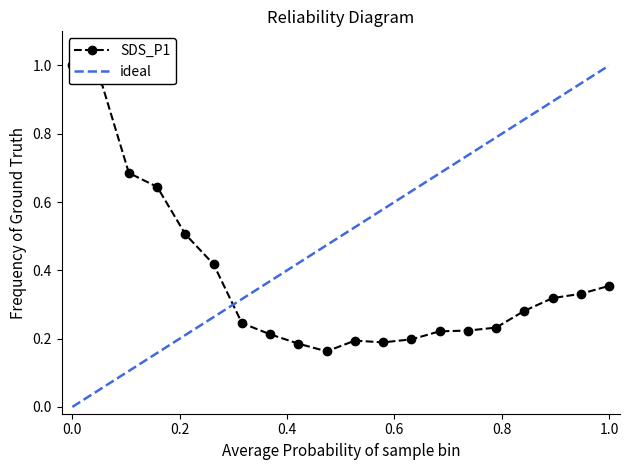

Is this an area chart (filled region under the line)?

No